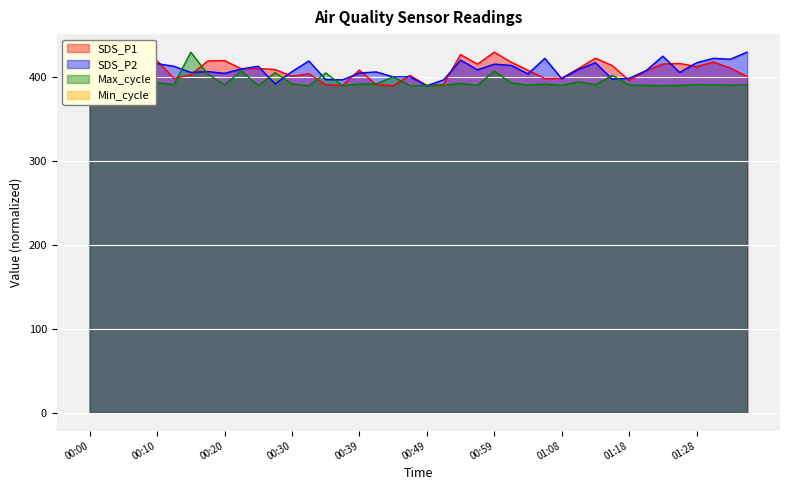

Where is the first local minimum for SDS_P1?

00:08